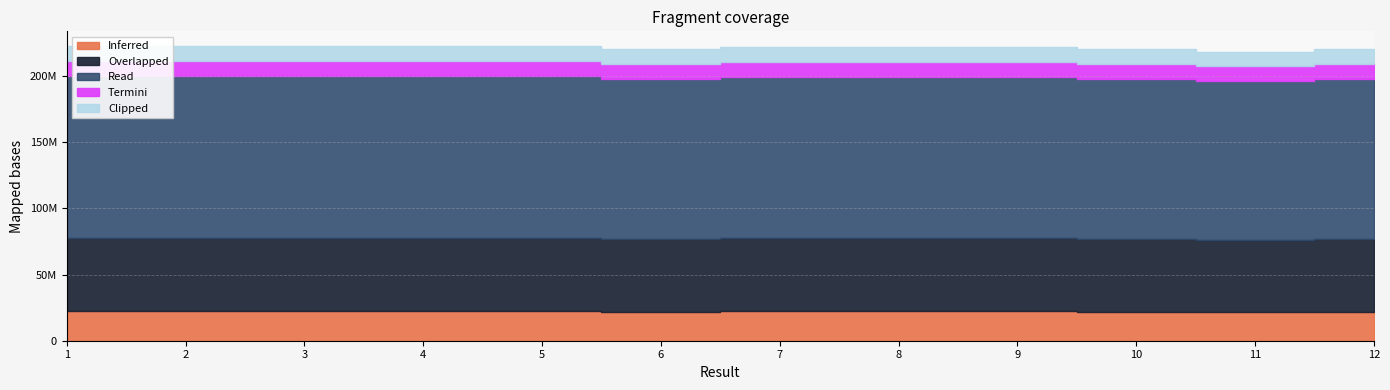

Rank the categories by value from highest to lowest.

2, 4, 3, 1, 5, 7, 9, 8, 6, 12, 10, 11